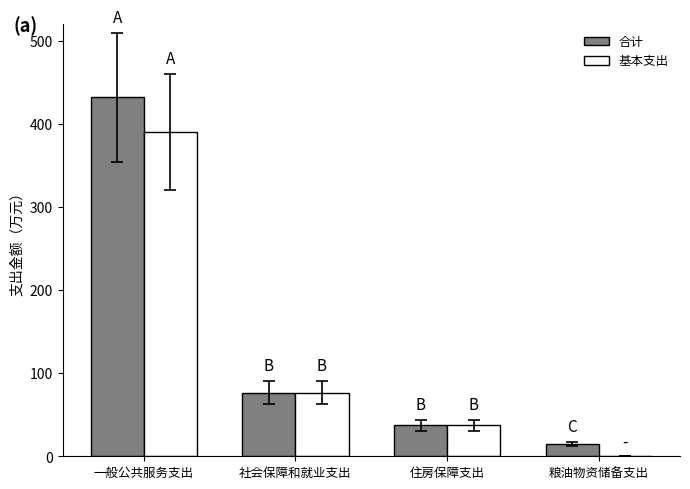

What is the sum of all 合计 values?

560.1